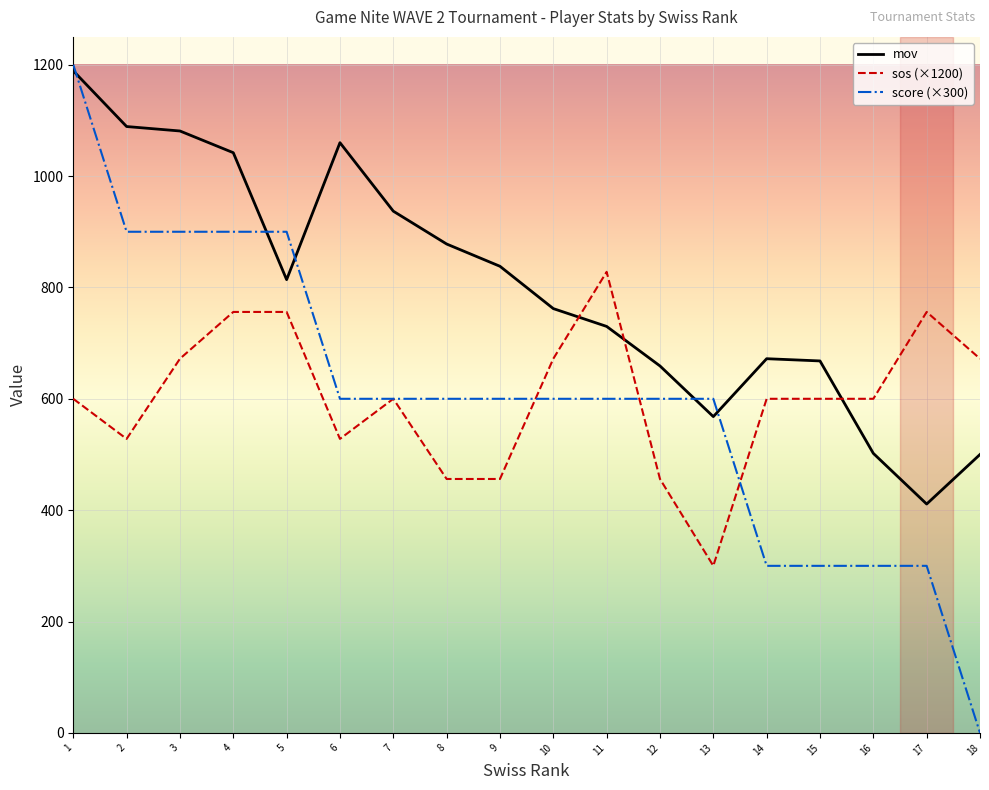

What are all the series names shown in the legend?

mov, sos (×1200), score (×300)